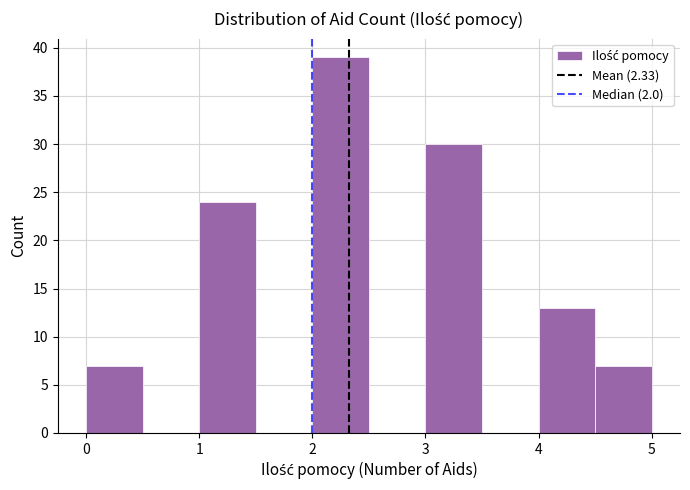

What is the height of the bar covering 2.0 to 2.5 on the x-axis? The values are not printed on the chart, so give them approximately, as read against the axis.

39